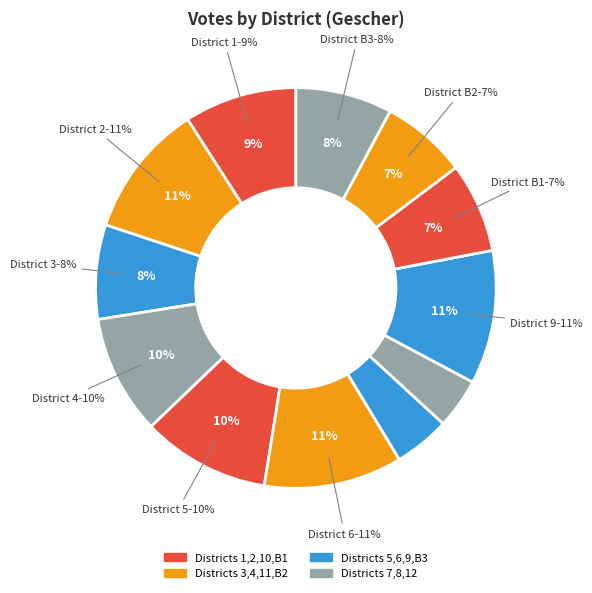

Which slice is the smallest?

8